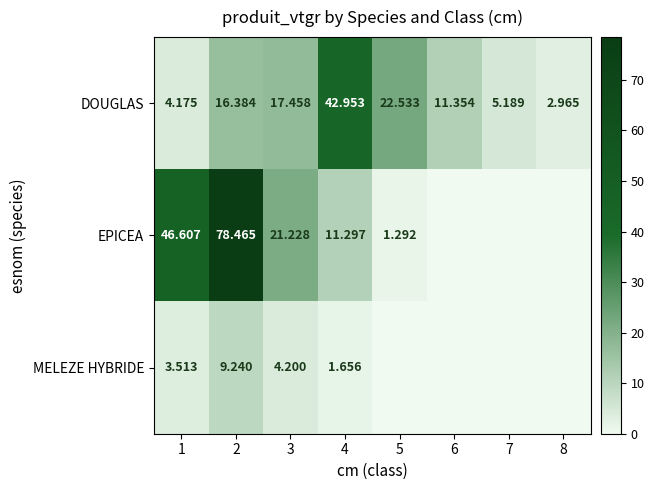

Is the value of MELEZE HYBRIDE at 3 greater than the value of DOUGLAS at 6?

No